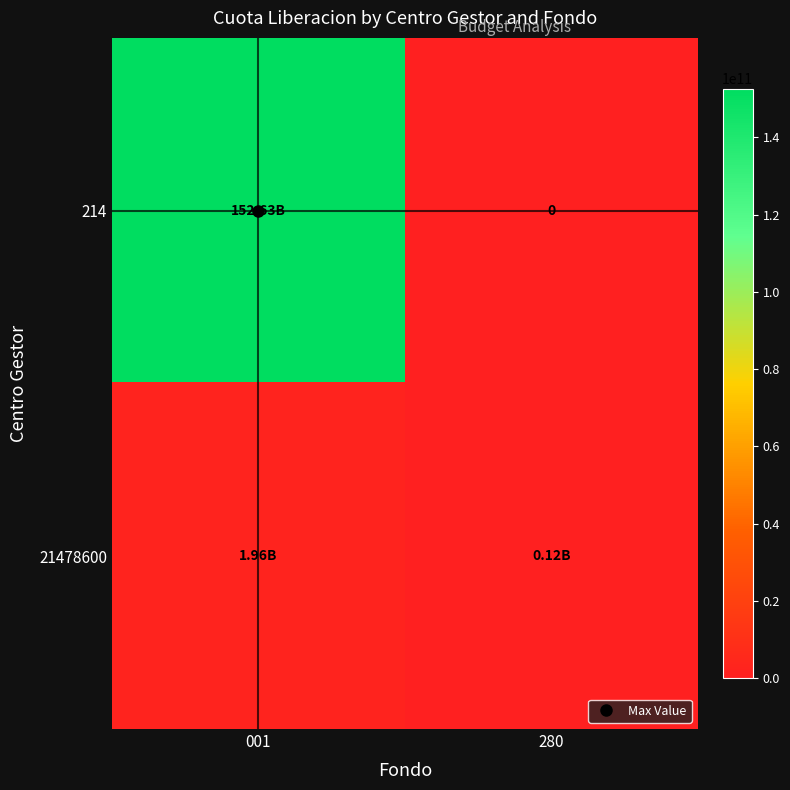

How many series are shown in this chart?

2